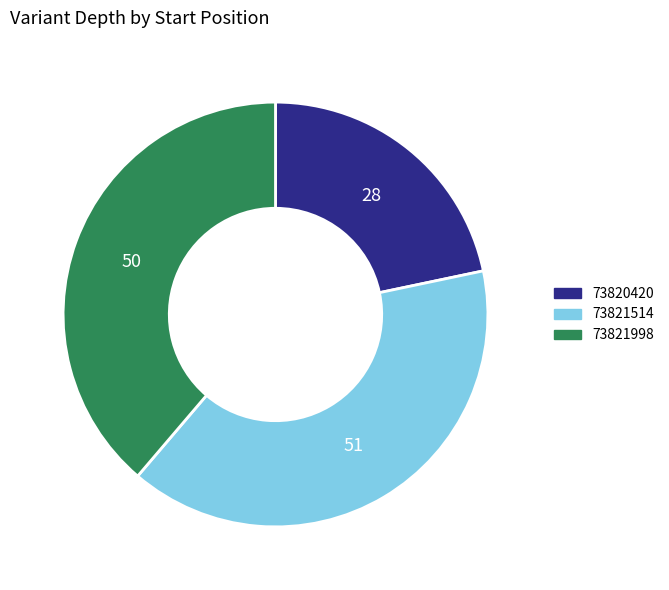

Rank the categories by value from lowest to highest.

73820420, 73821998, 73821514